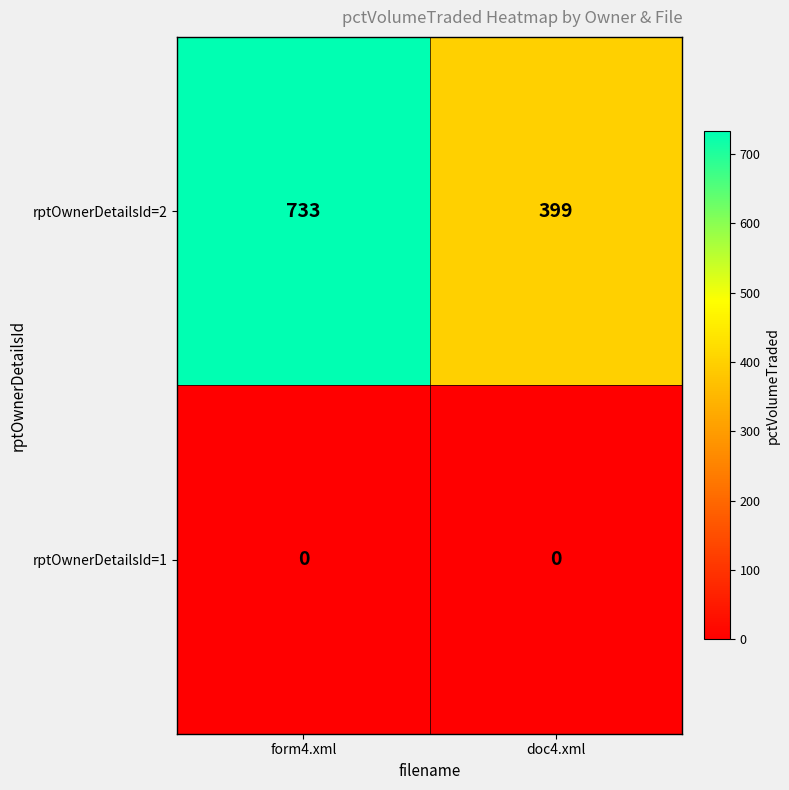

How many categories are shown in the chart?

2